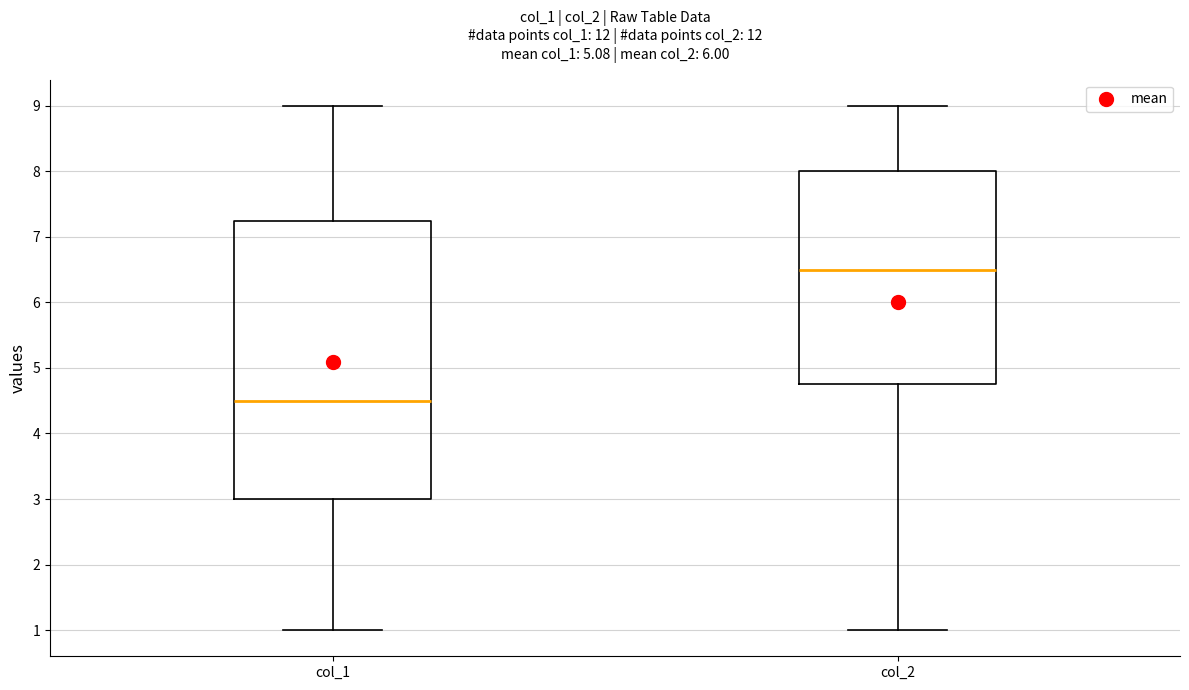

Which box has the highest median line?

col_2